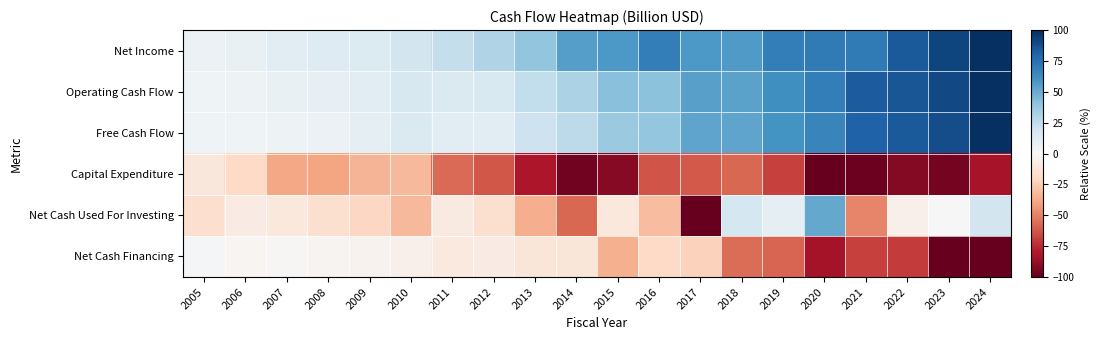

How many categories are shown in the chart?

20